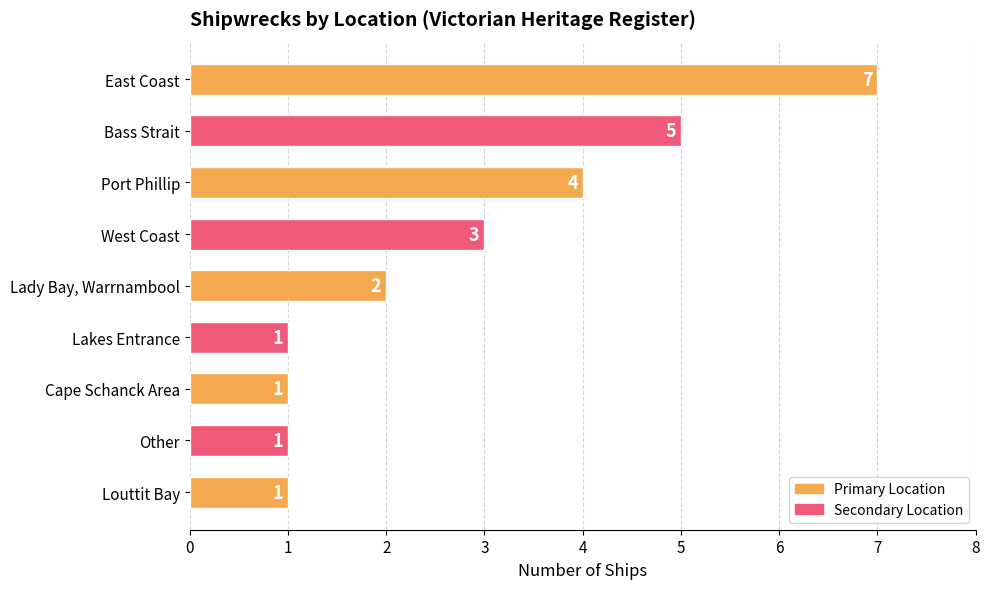

Reading top to bottom, extract all data points from this chart.

East Coast=7	Bass Strait=5	Port Phillip=4	West Coast=3	Lady Bay, Warrnambool=2	Lakes Entrance=1	Cape Schanck Area=1	Other=1	Louttit Bay=1